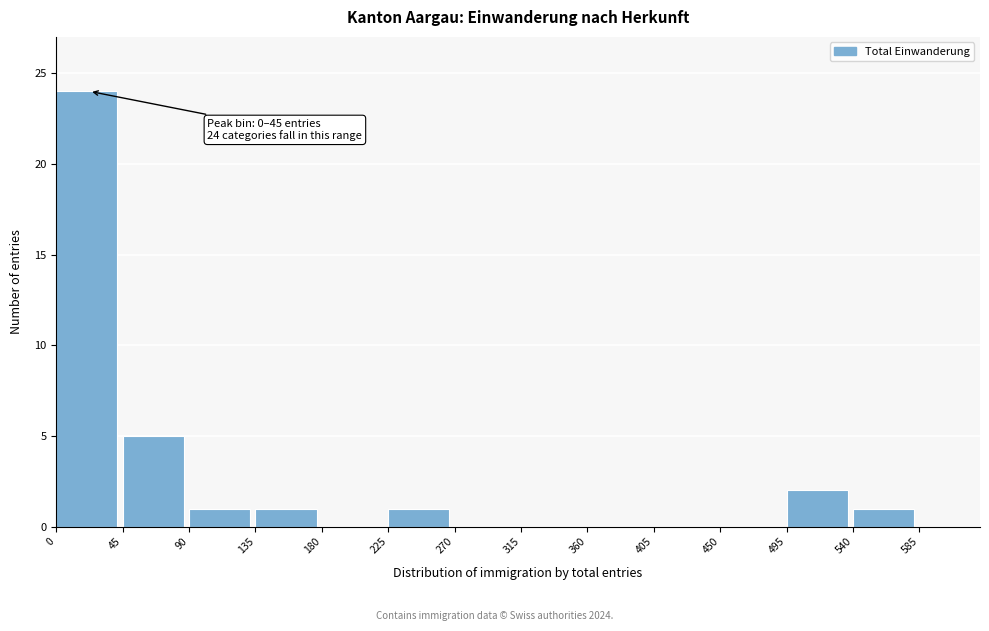

Which range on the x-axis has the tallest bar?

0 to 45